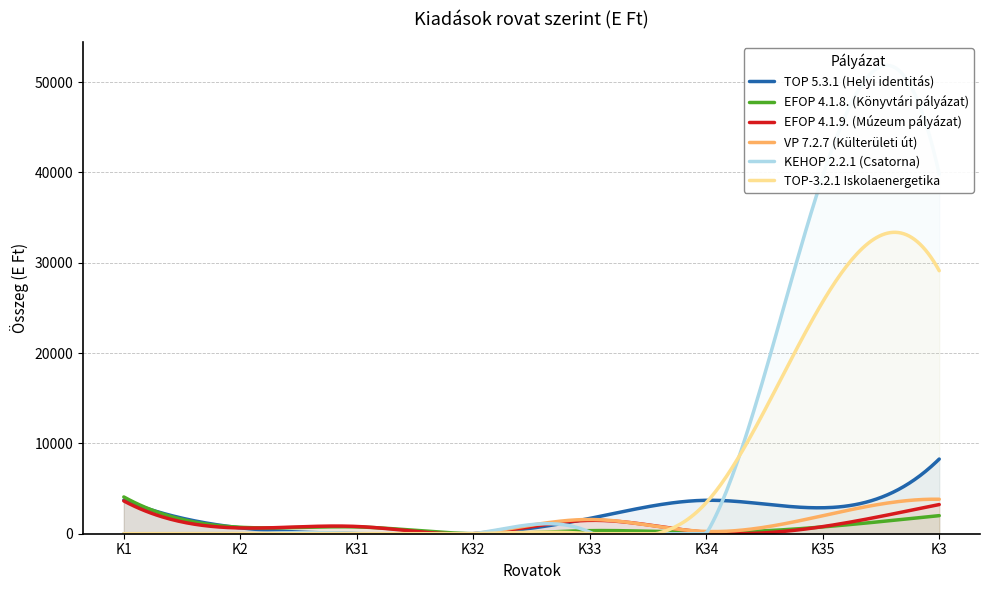

In KEHOP 2.2.1 (Csatorna), how many points are lower than both neighbors (excluding endpoints)?

2